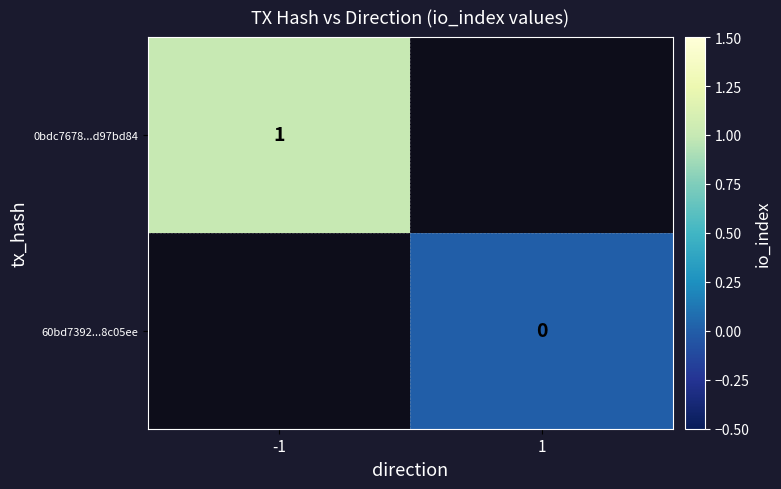

The value of 0bdc7678...d97bd84 at -1 is 1. True or false?

True